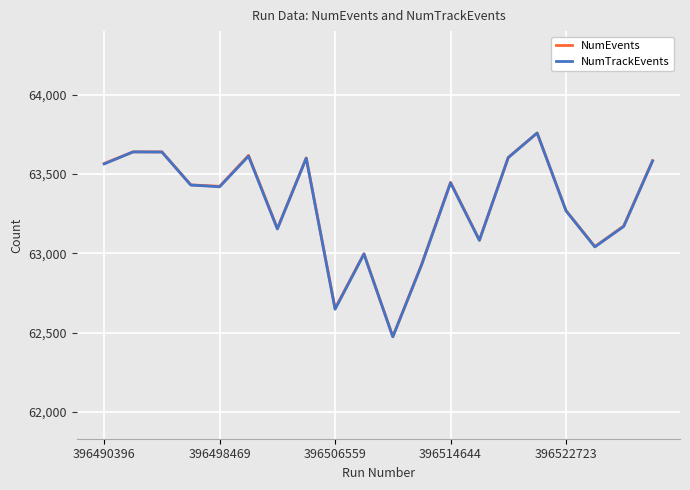

Which series has the largest range (max minus min)?

NumTrackEvents